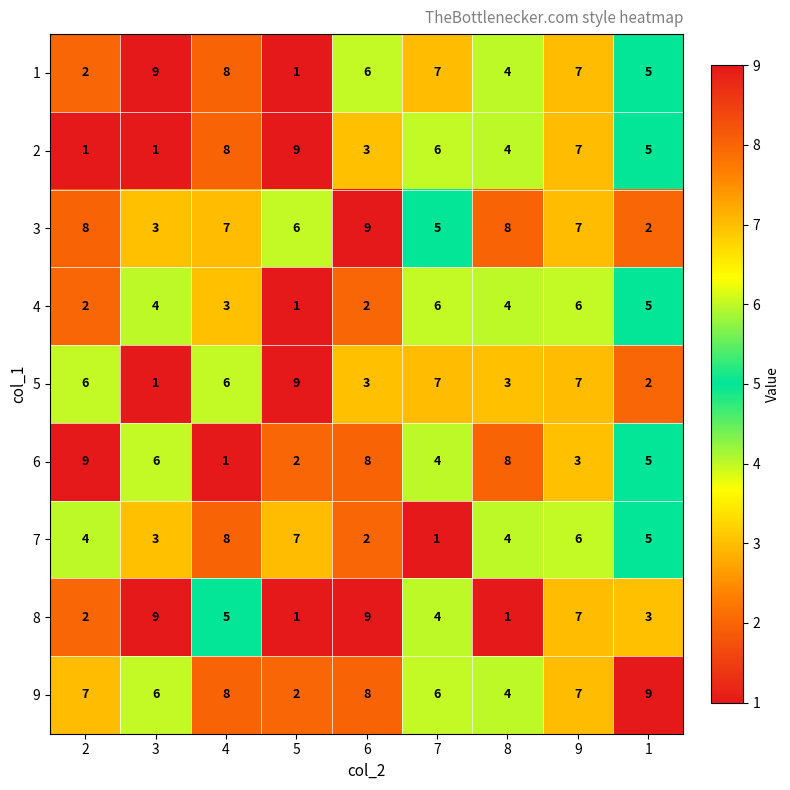

Which series has the largest total across all categories?

9